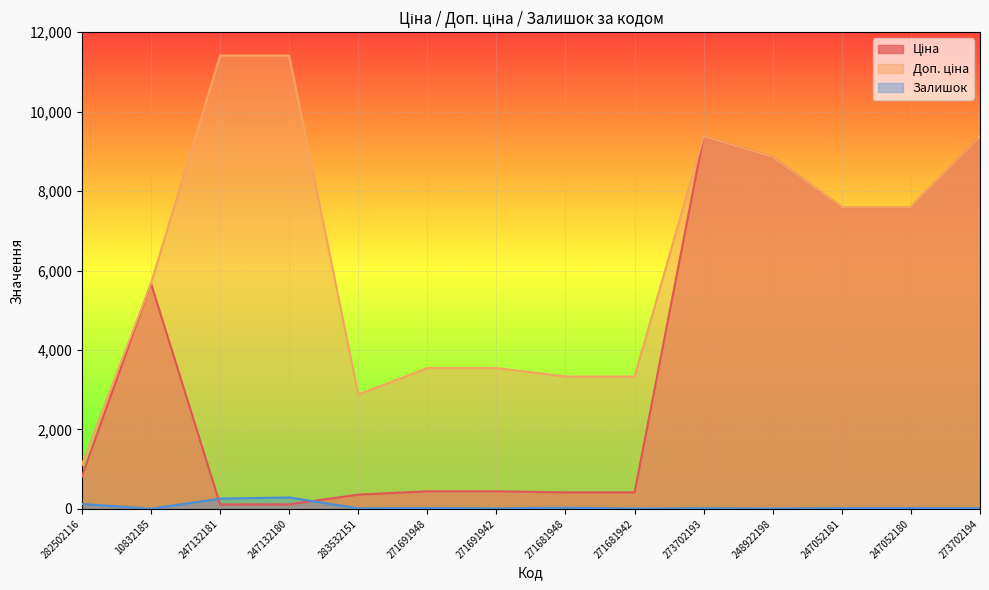

True or false: Доп. ціна and Ціна intersect in this chart.

False